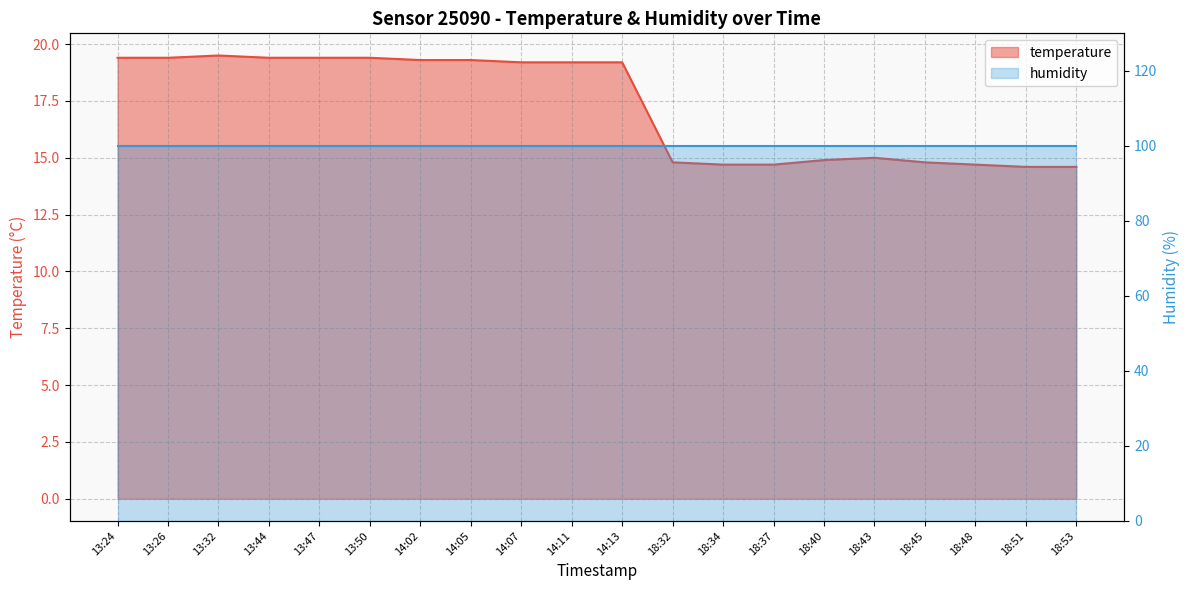

List the labels in order of value, largest first.

13:32, 13:24, 13:26, 13:44, 13:47, 13:50, 14:02, 14:05, 14:07, 14:11, 14:13, 18:43, 18:40, 18:32, 18:45, 18:34, 18:37, 18:48, 18:51, 18:53